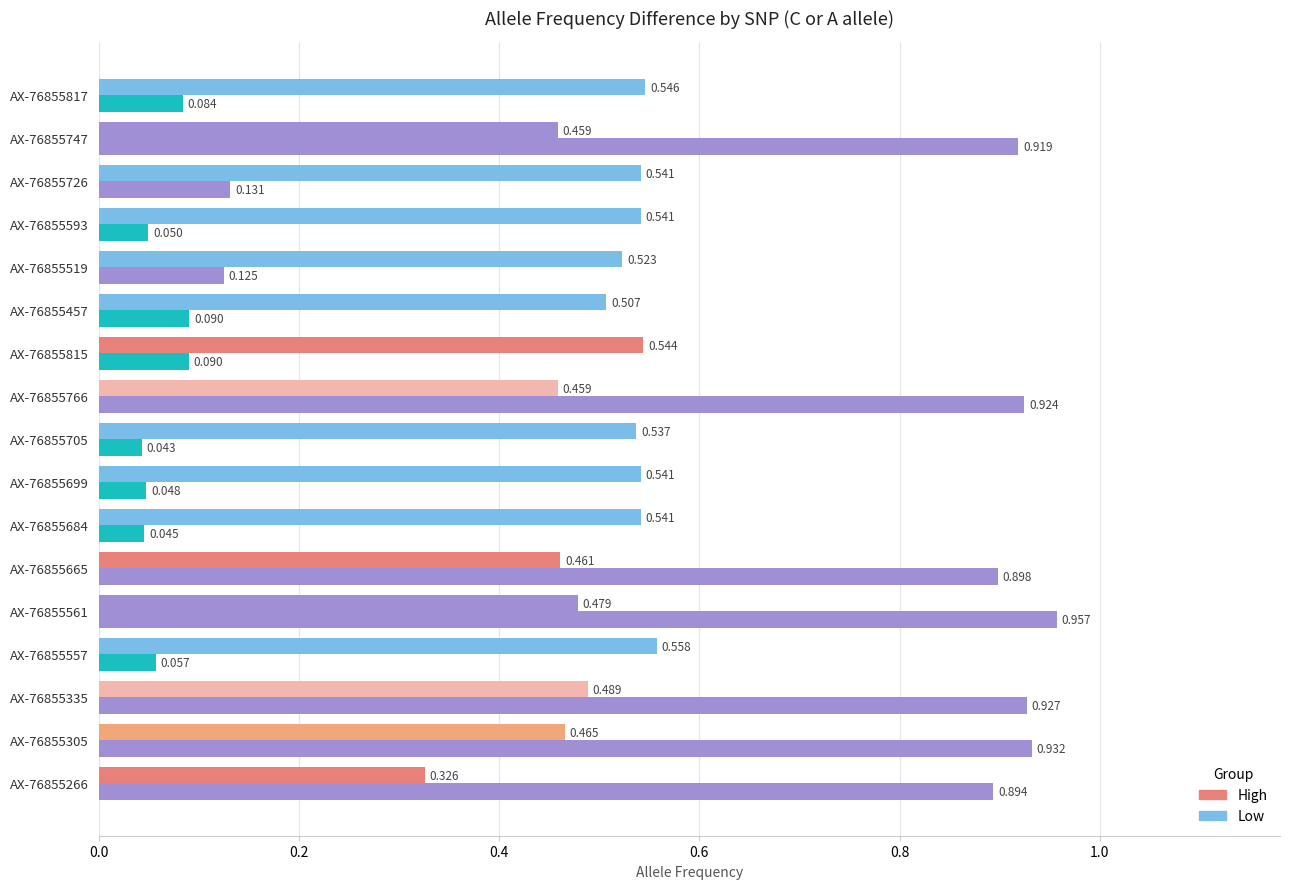

How many data points does each series have?

17